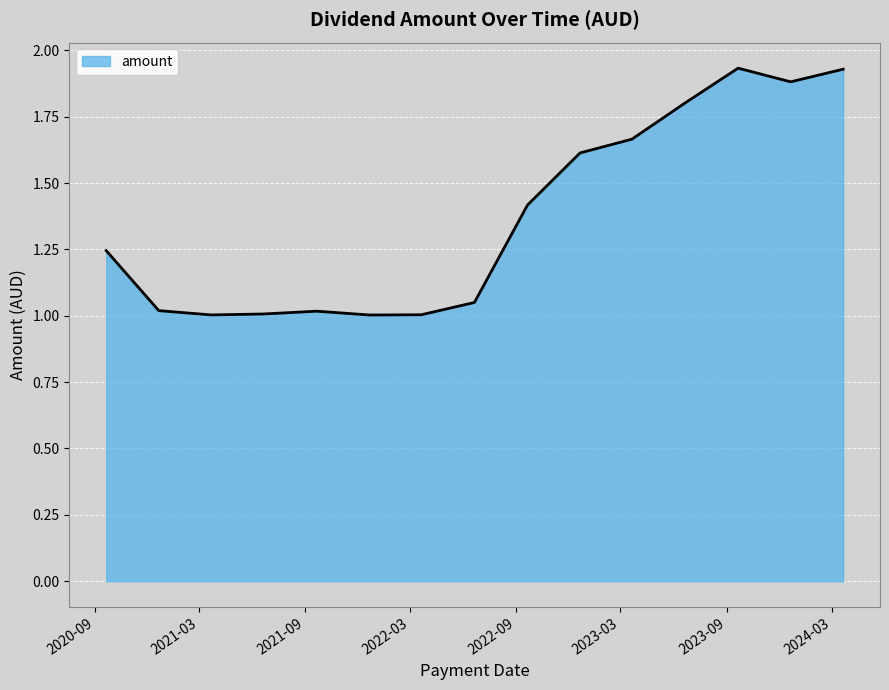

What is the minimum value shown in the chart?

1.0